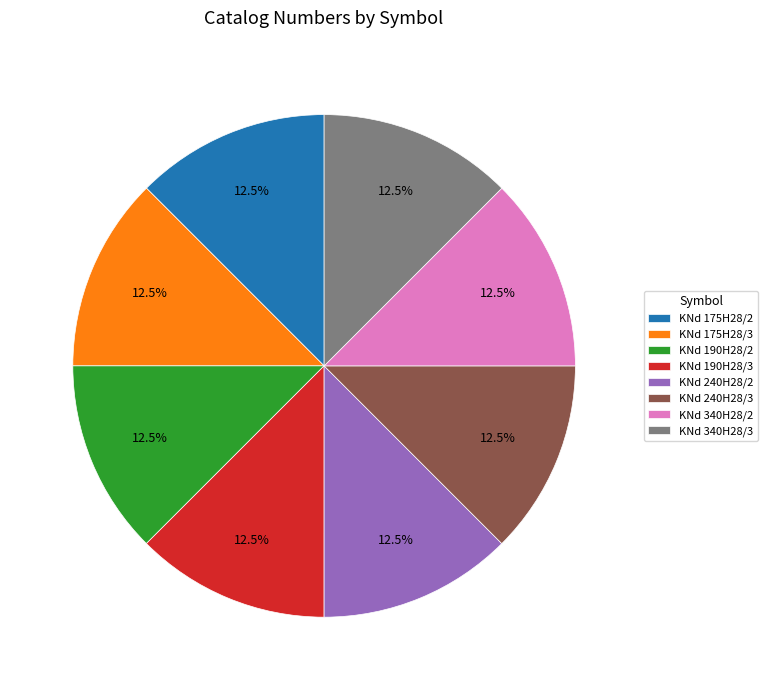

Does KNd 175H28/3 account for over 50% of the chart?

No